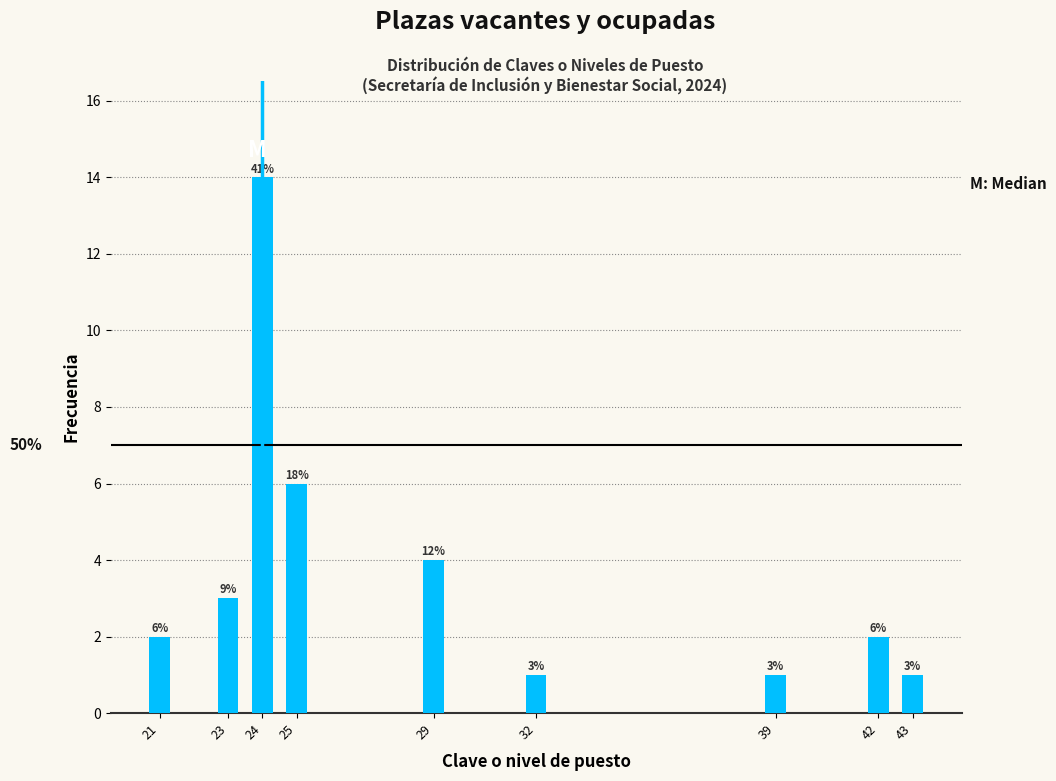

Reading left to right, list all the values displayed in this chart.

21=2	23=3	24=14	25=6	29=4	32=1	39=1	42=2	43=1